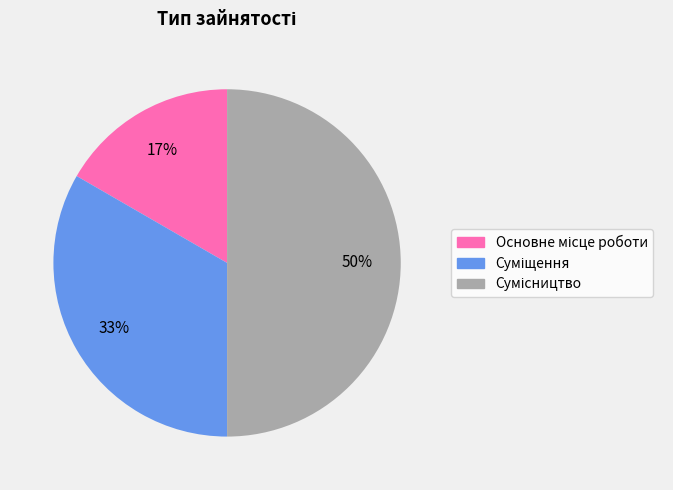

To the nearest percent, what is the average slice percentage?

33%